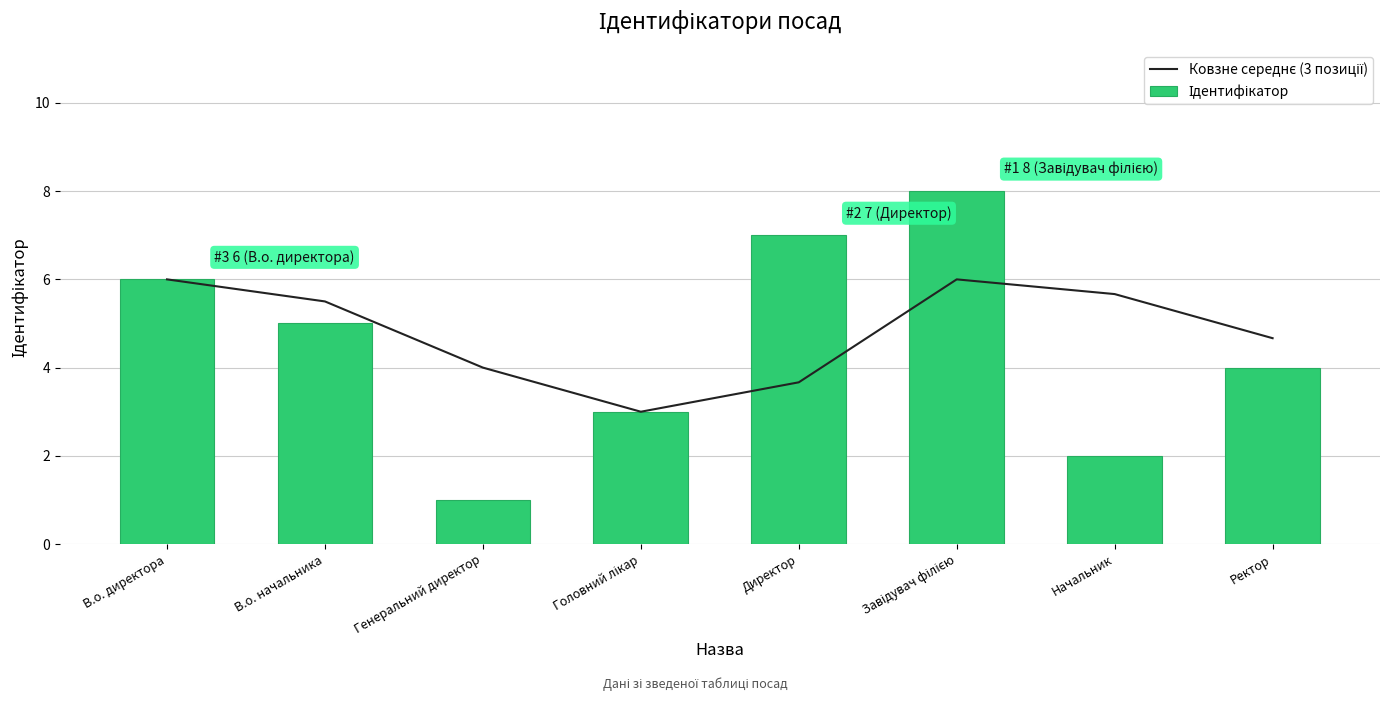

Where is Ідентифікатор nearest to the value 4?

Ректор